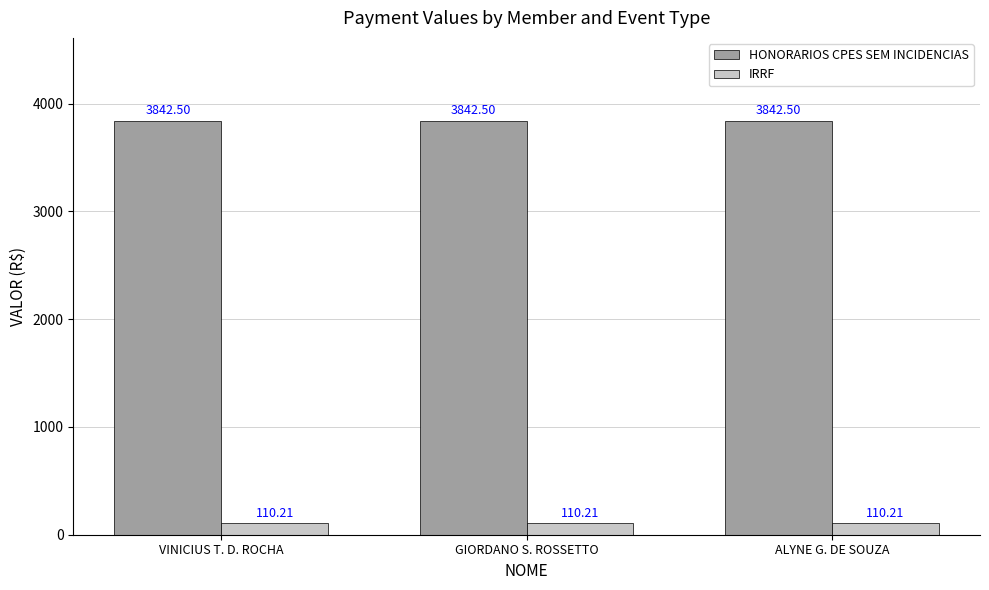

How many groups of bars are there?

3